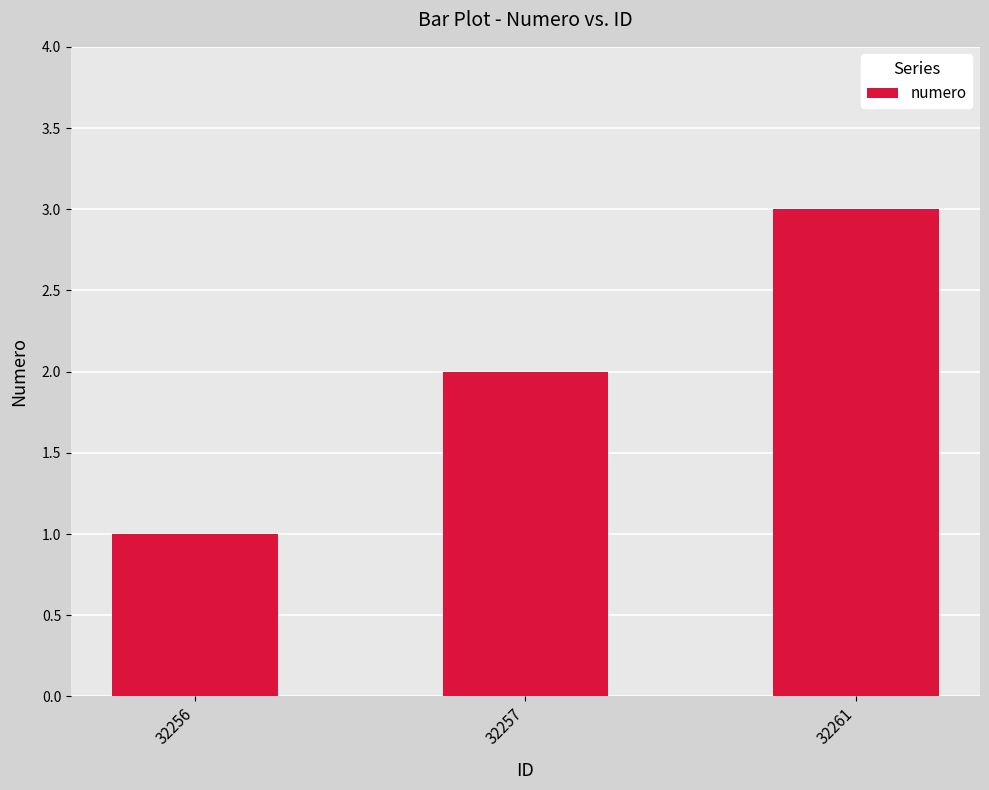

List the labels in order of value, largest first.

32261, 32257, 32256